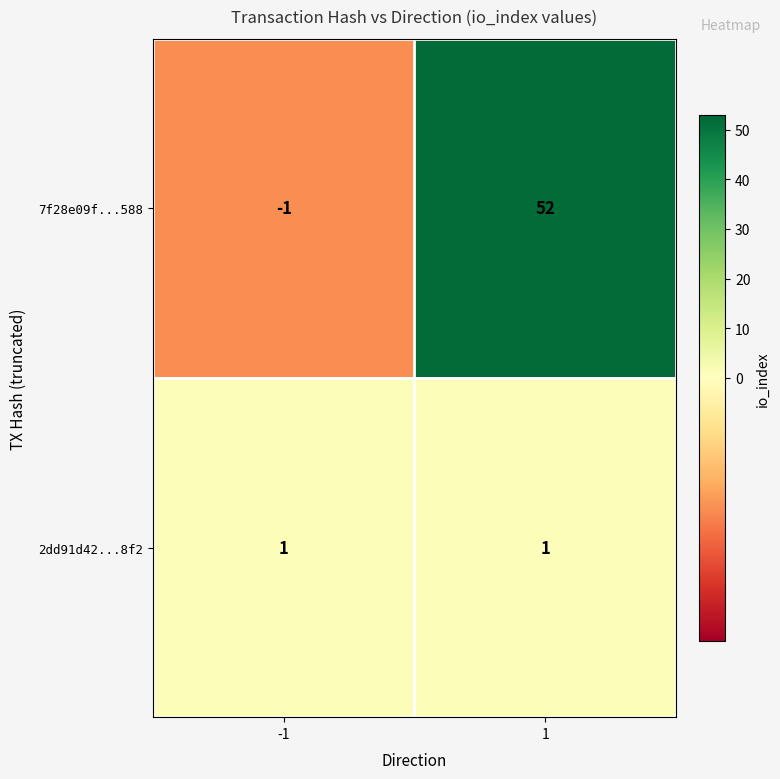

What is the greatest value displayed?

52